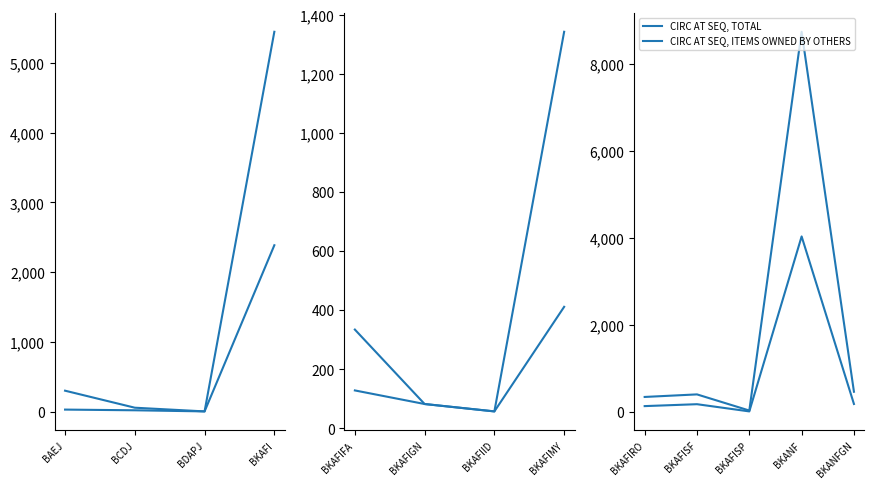

Which has a higher value, BKAFISP or BKAFIRO?

BKAFIRO